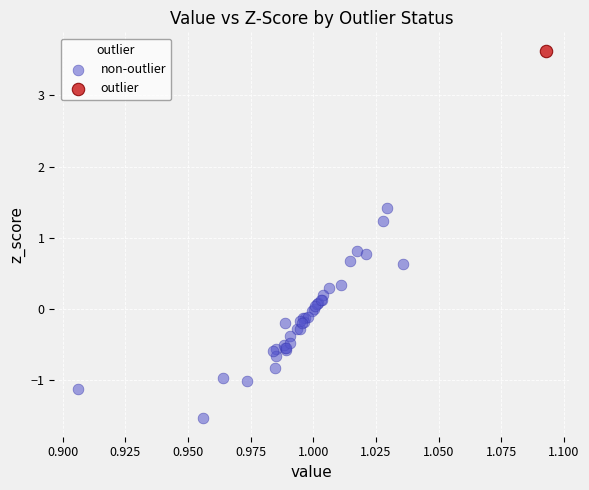

What are all the series names shown in the legend?

non-outlier, outlier